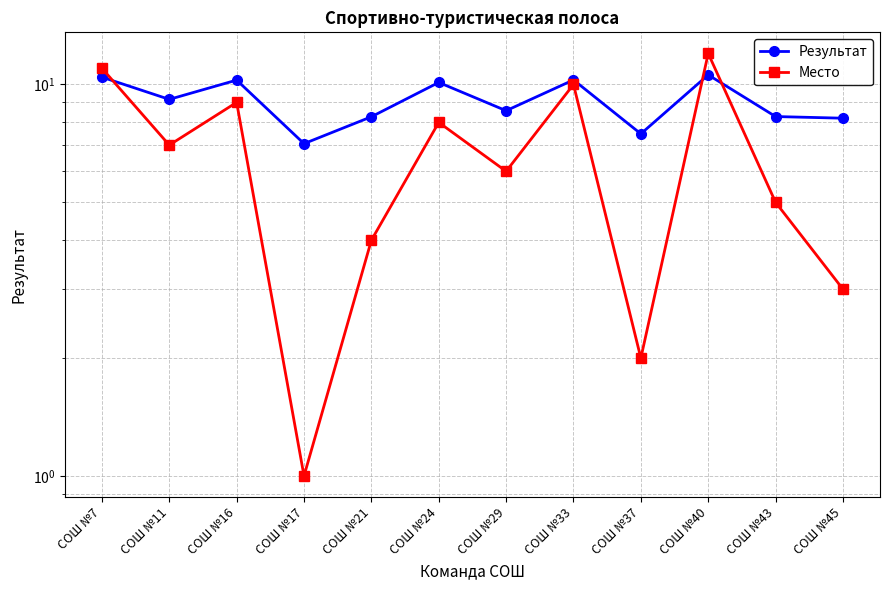

List the labels in order of Место value, largest first.

СОШ №40, СОШ №7, СОШ №33, СОШ №16, СОШ №24, СОШ №11, СОШ №29, СОШ №43, СОШ №21, СОШ №45, СОШ №37, СОШ №17